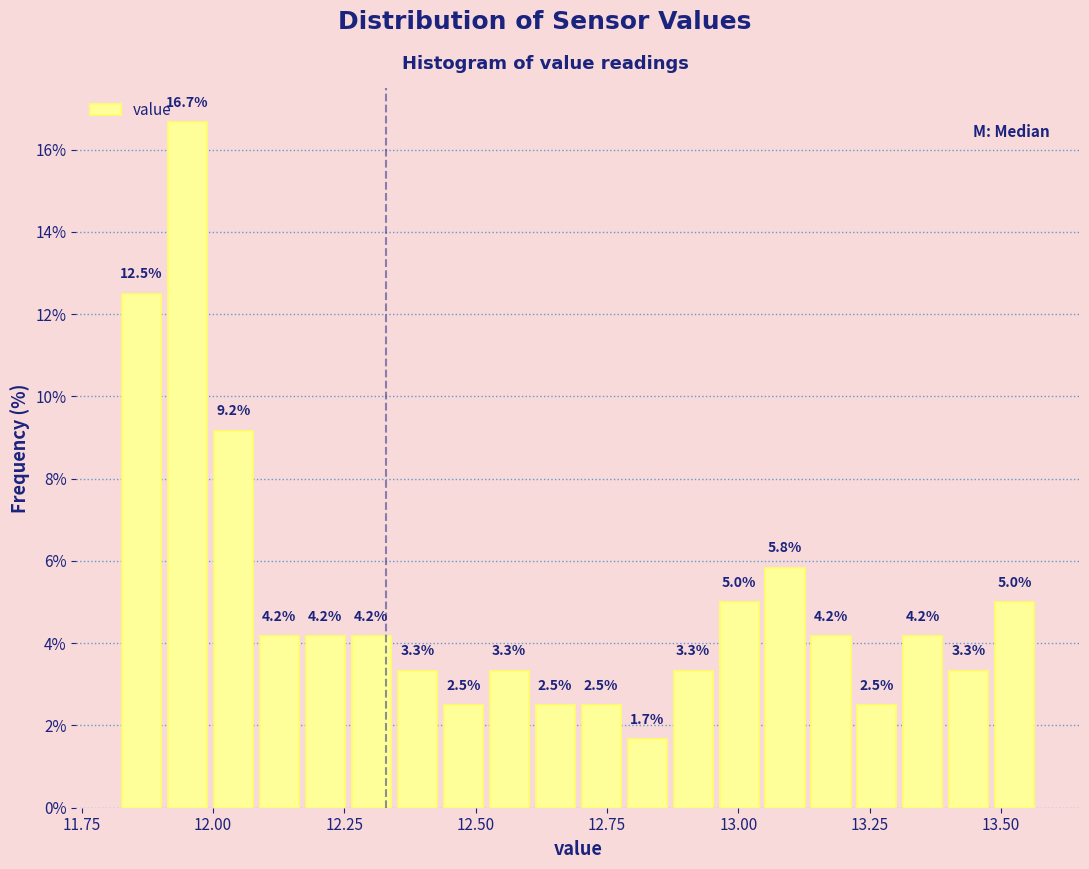

Around what value on the x-axis is the tallest bar? Give the approximate position of its centre, as read against the axis.

11.95